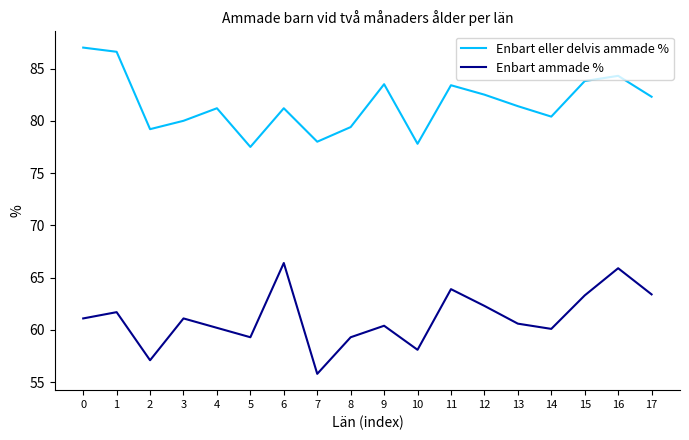

Which series has the widest spread of values?

Enbart ammade %